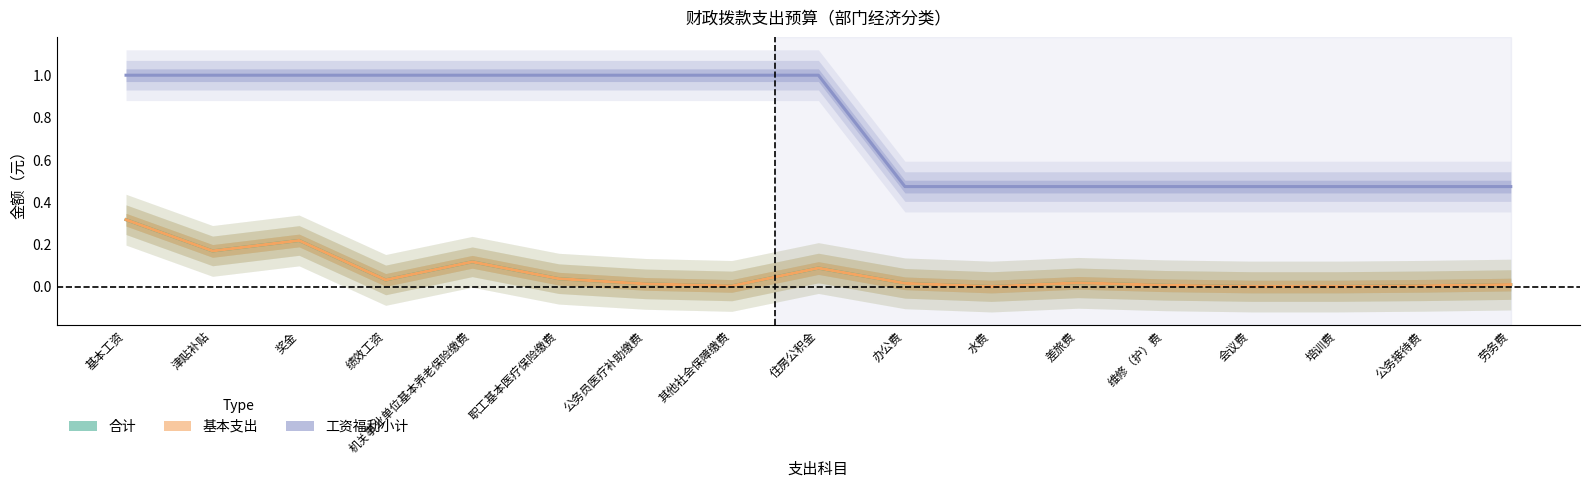

What is the label of the 1st point from the right?

劳务费